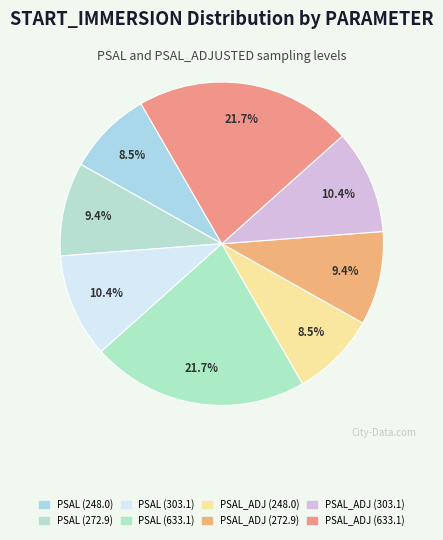

Count the number of slices in the pie.

8